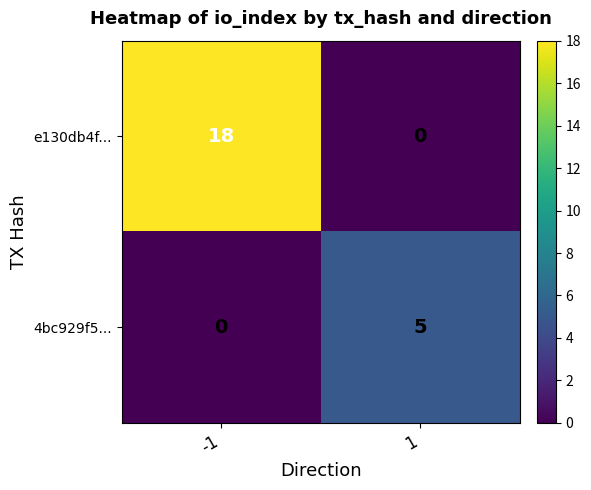

Which series changed the most between -1 and 1?

e130db4f...